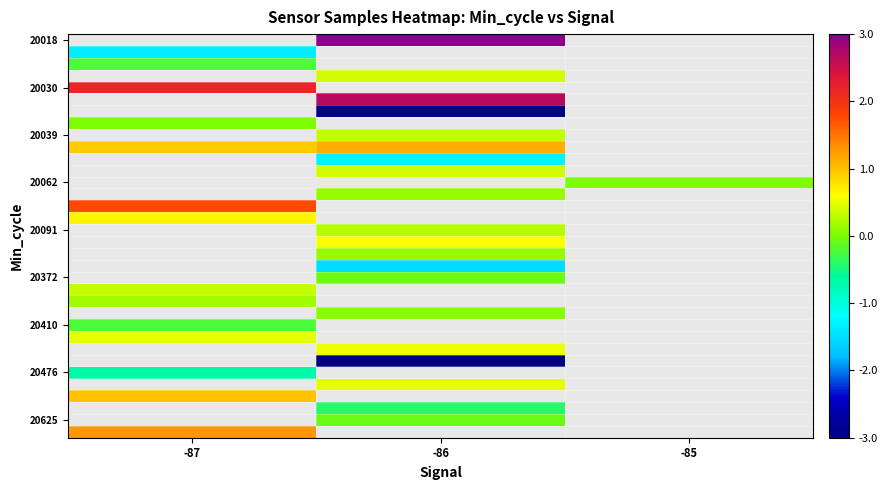

Which label corresponds to the largest value in the chart?

-86